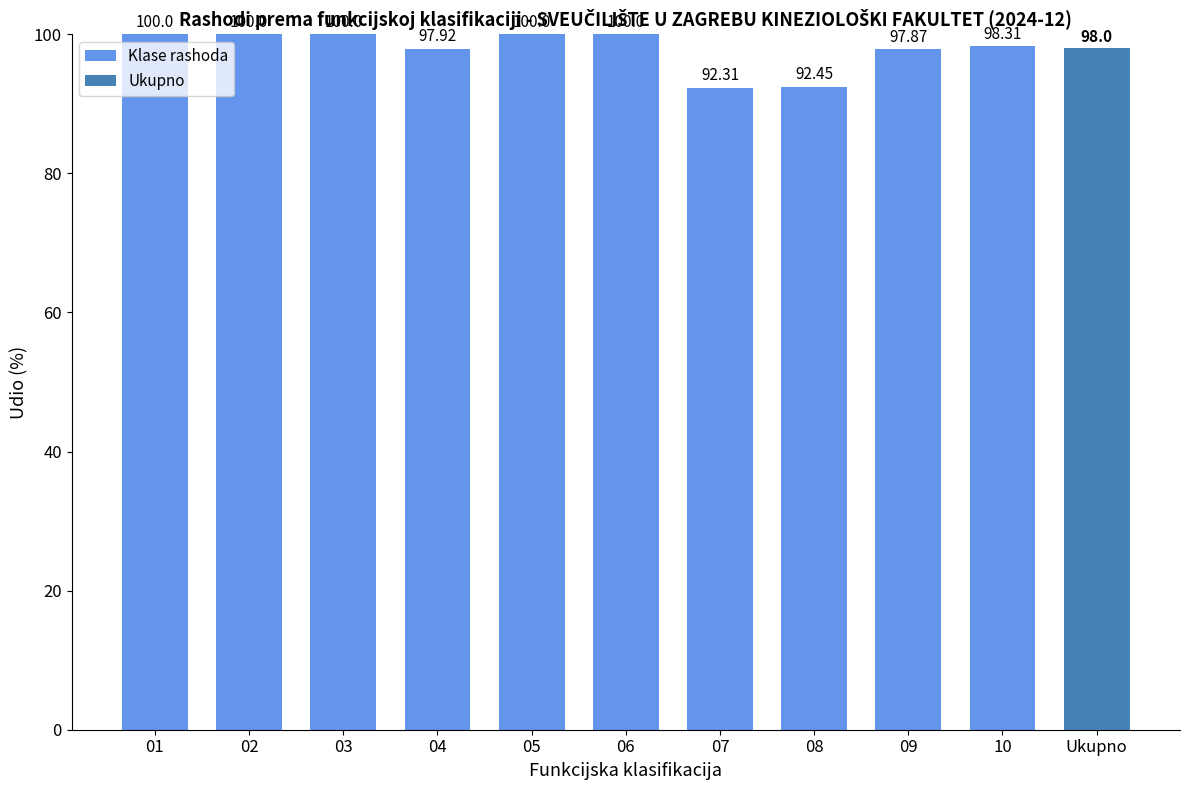

What is the difference between the maximum and minimum values?

7.7